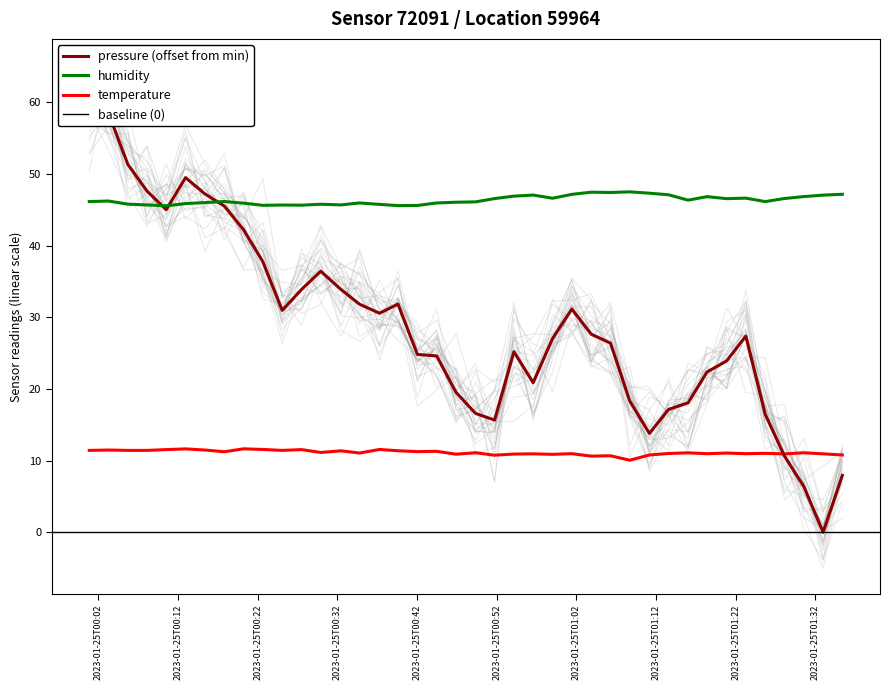

True or false: temperature and humidity cross at least once.

False